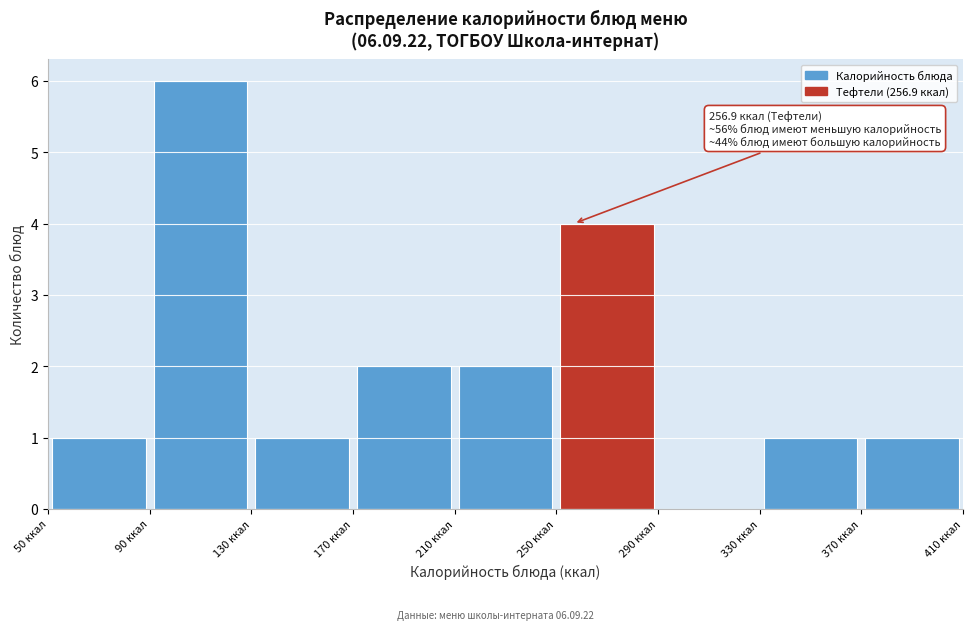

Over which range of the x-axis is the bar tallest?

90 to 130